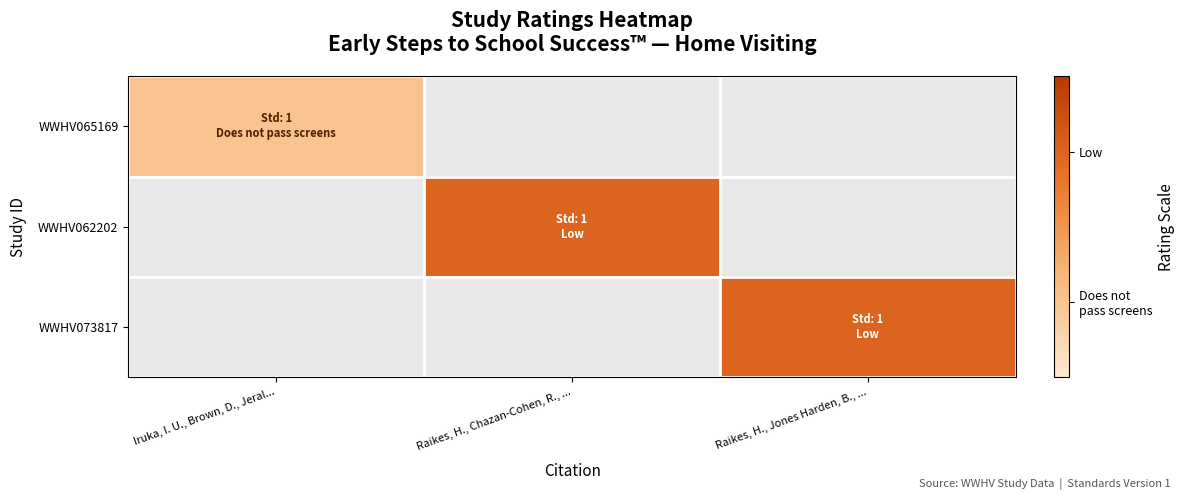

Is the value of WWHV073817 at Iruka, I. U., Brown, D., Jeral... greater than the value of WWHV062202 at Raikes, H., Jones Harden, B., ...?

No